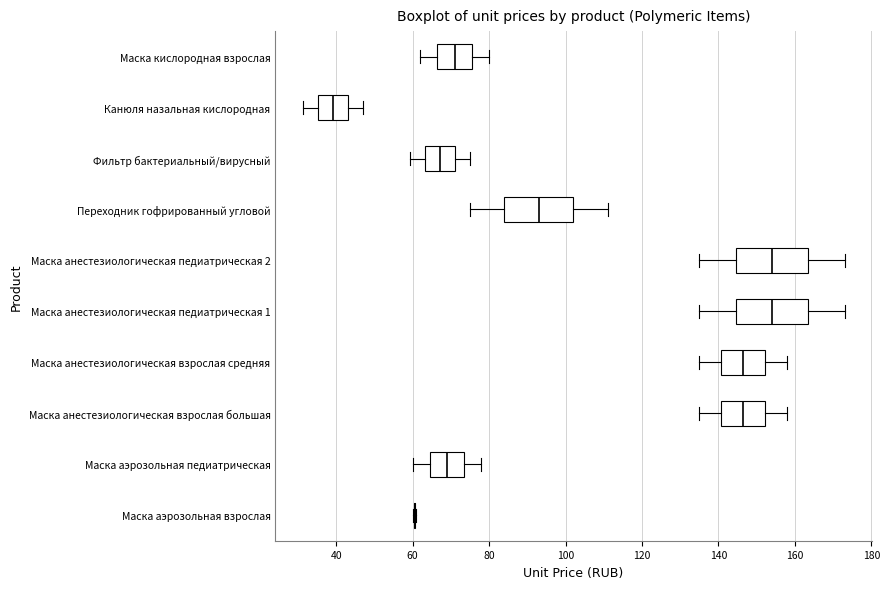

Where does the left whisker of the box for Маска кислородная взрослая end on the x-axis? The values are not printed on the chart, so give them approximately, as read against the axis.

62